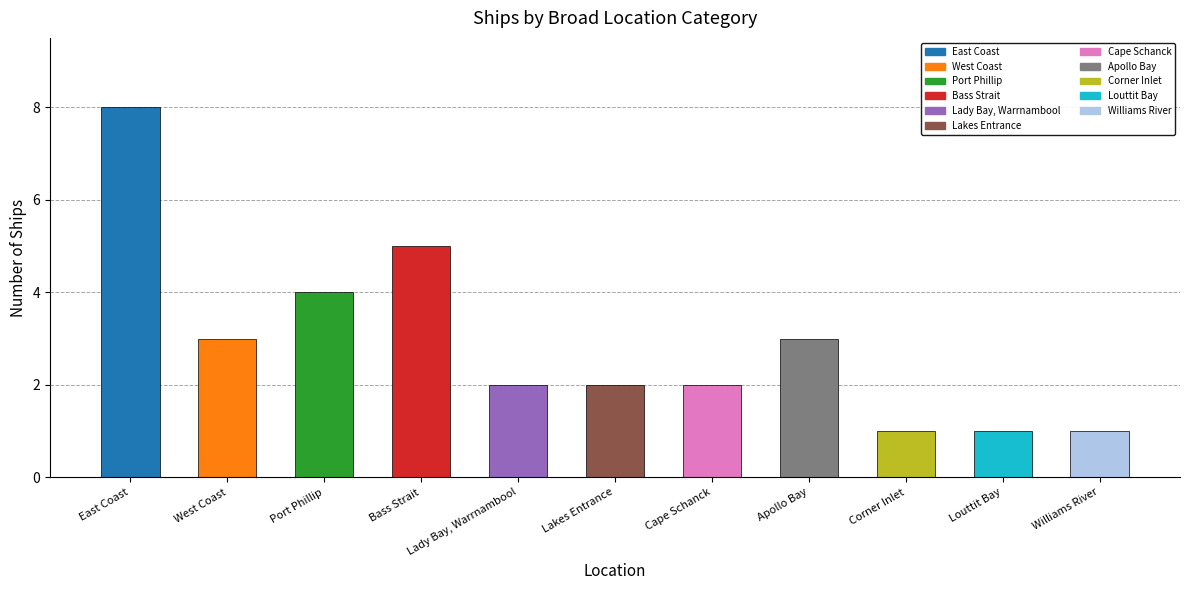

What value does the data have at Apollo Bay?

3